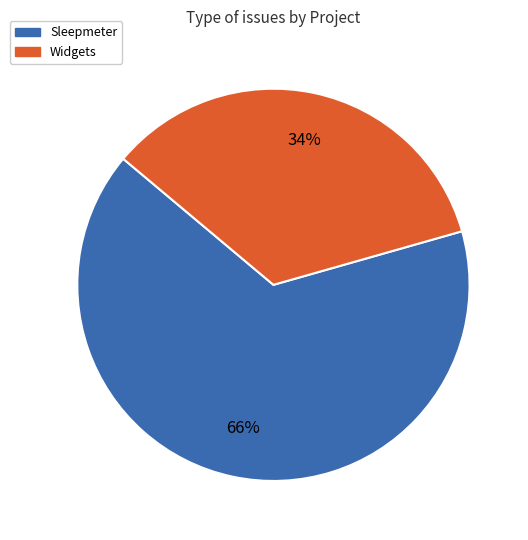

What is the smallest slice in the pie chart?

Widgets